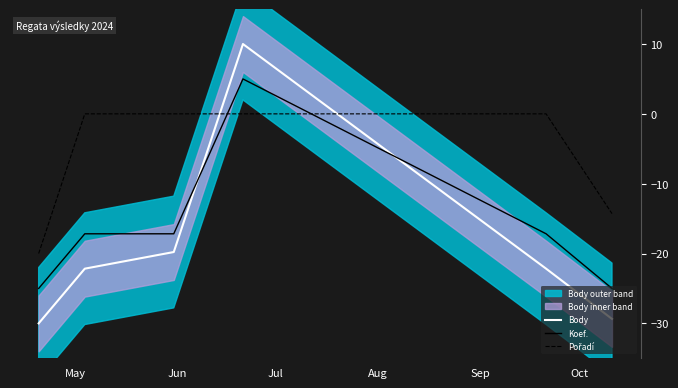

What is the average value of the Koef. series?

-16.1